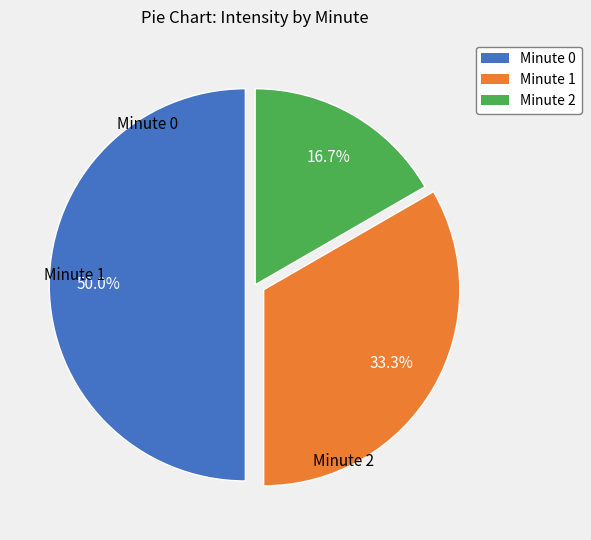

Count the number of slices in the pie.

3